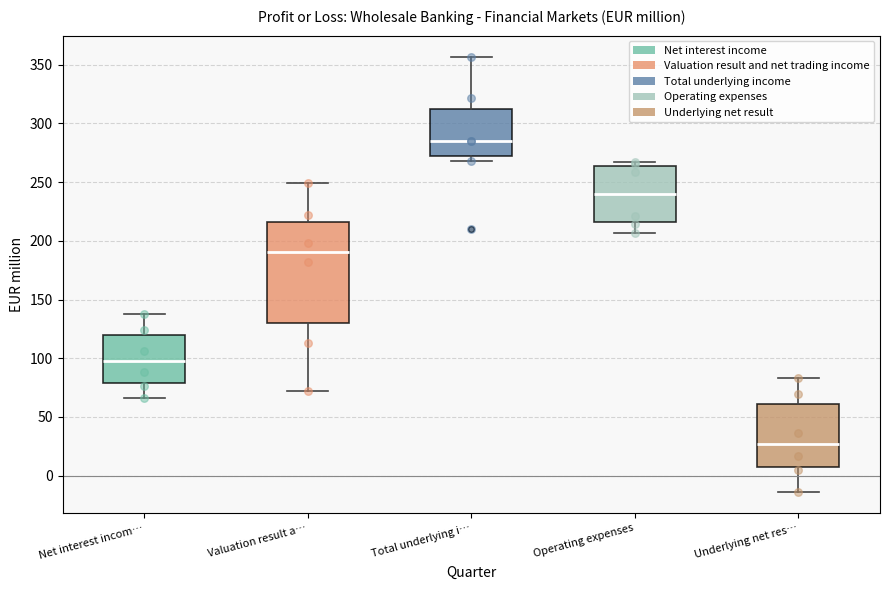

Comparing the boxes themselves (not the whiskers), which one is the tallest?

Valuation result a…